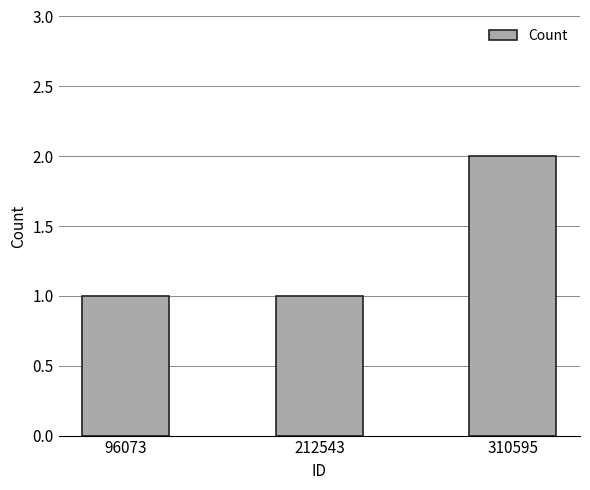

What is the value of the 3rd bar from the left?

2